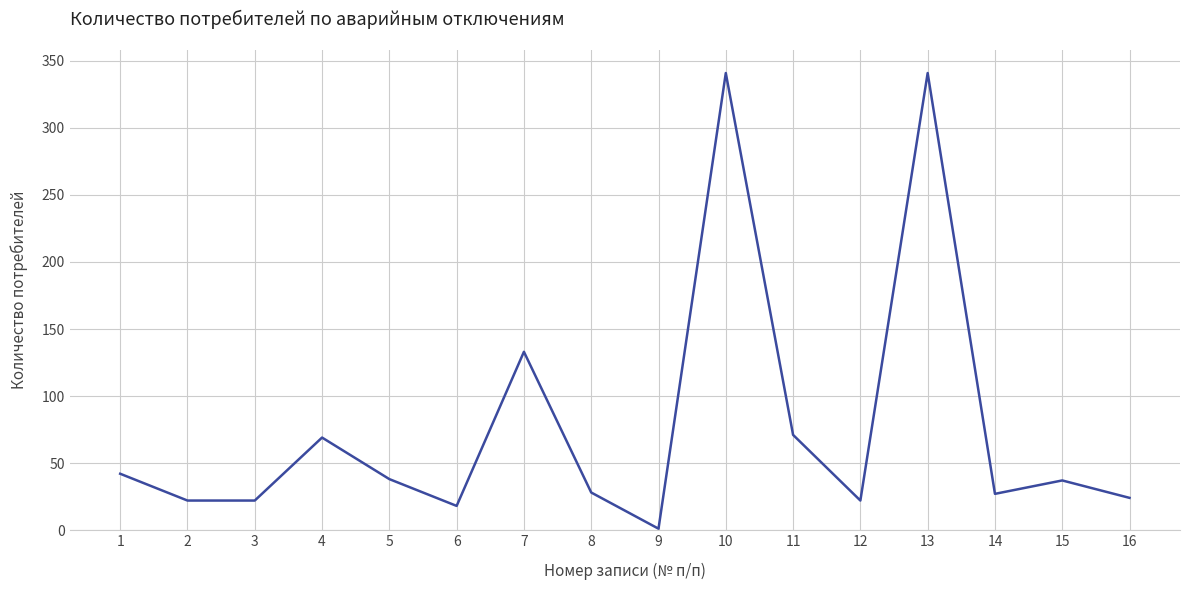

What is the maximum value shown in the chart?

341